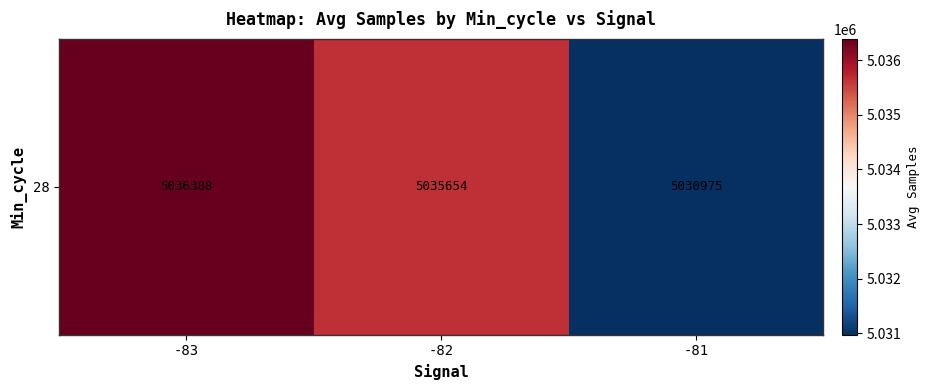

What is the average value?

5034339.1